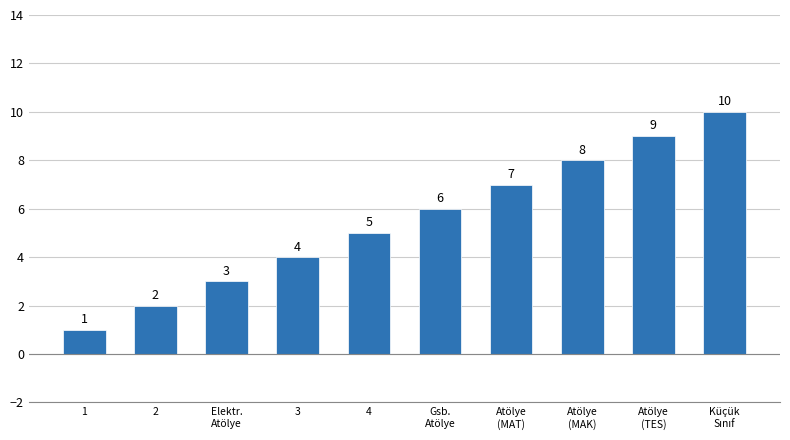

What position from the left is Atölye
(TES)?

9